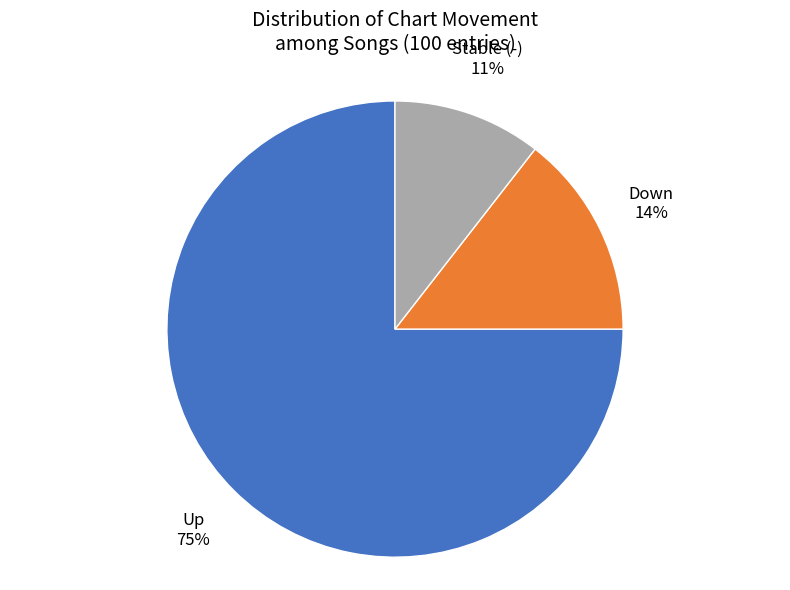

To the nearest percent, what portion does Up represent?

75%